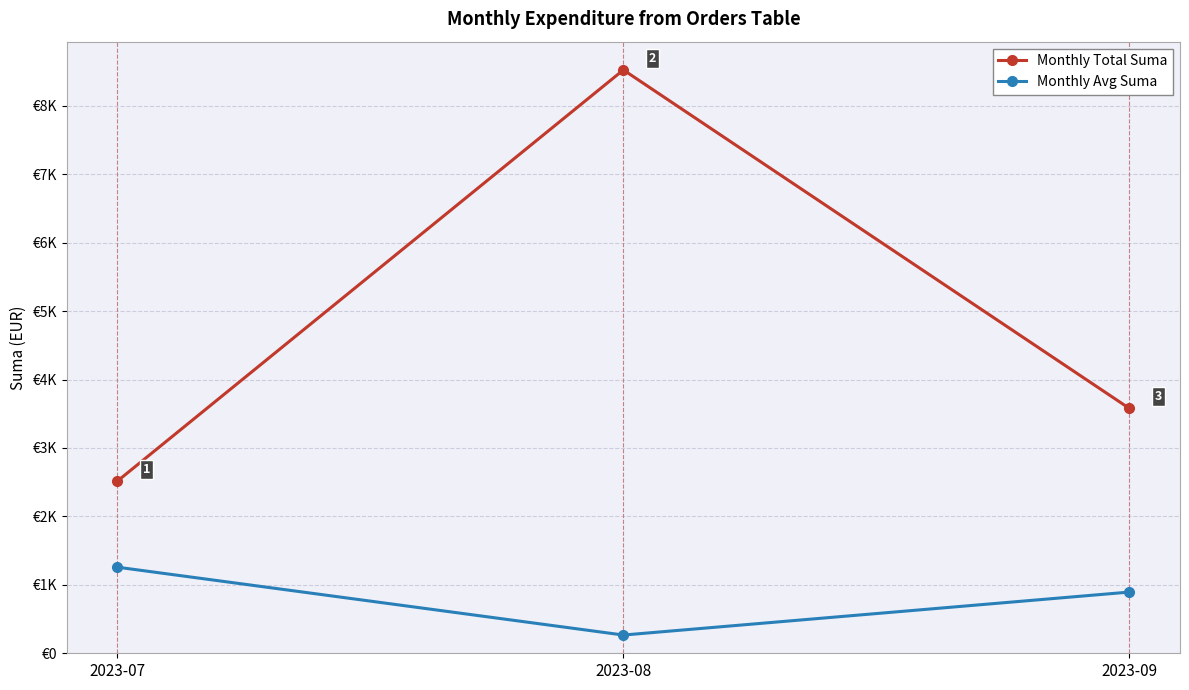

What is the spread (max minus min) of values at 2023-09?

2683.2